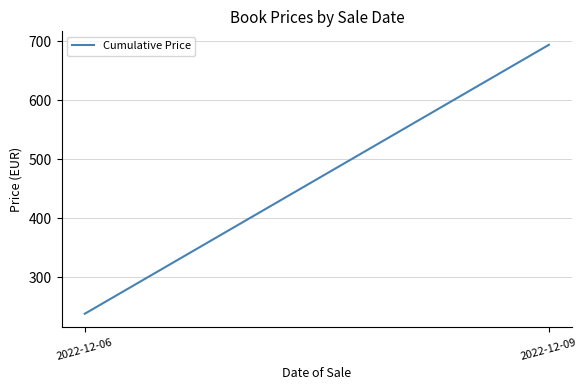

At which category does the chart reach its minimum across all series?

2022-12-06